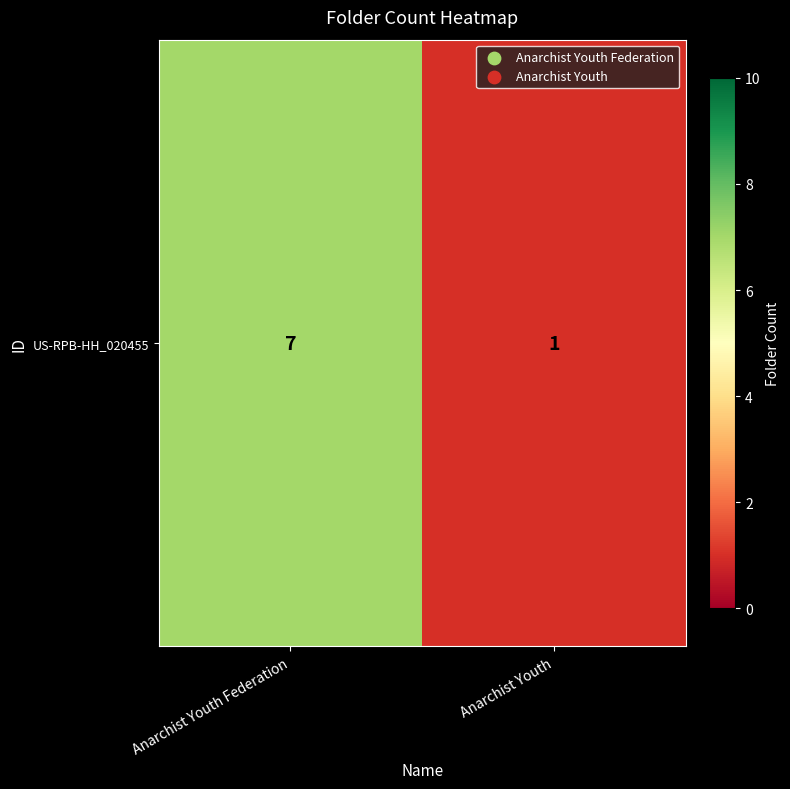

What is the average value?

4